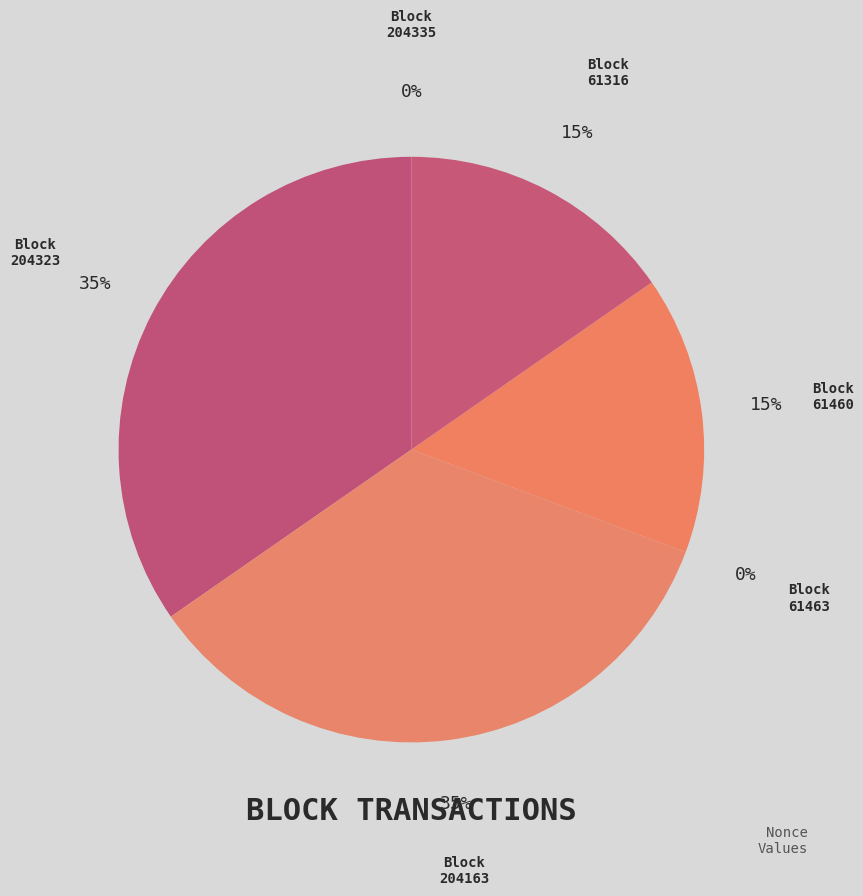

The Block 204323 slice represents 35% of the pie. True or false?

True